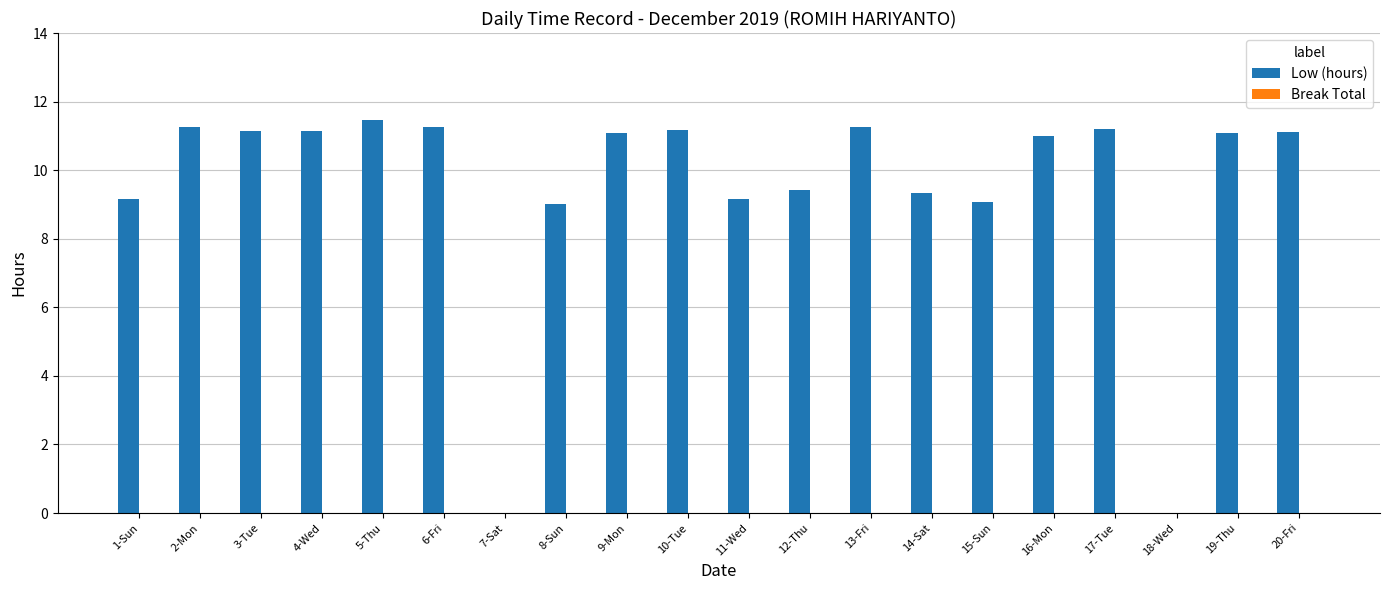

Between 20-Fri and 18-Wed, which is larger?

20-Fri